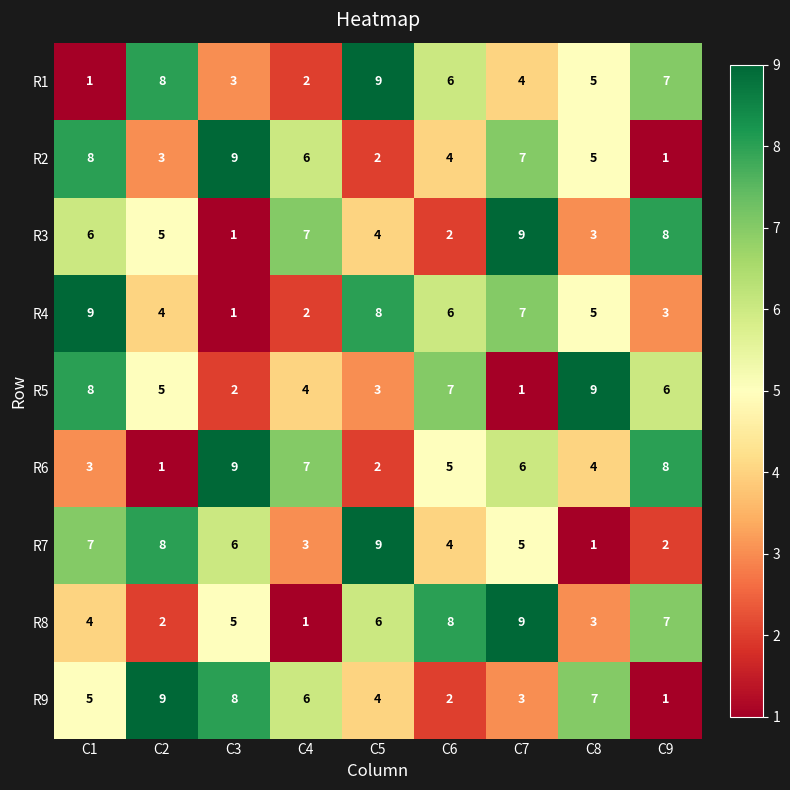

At which label is R4 closest to 5?

C8